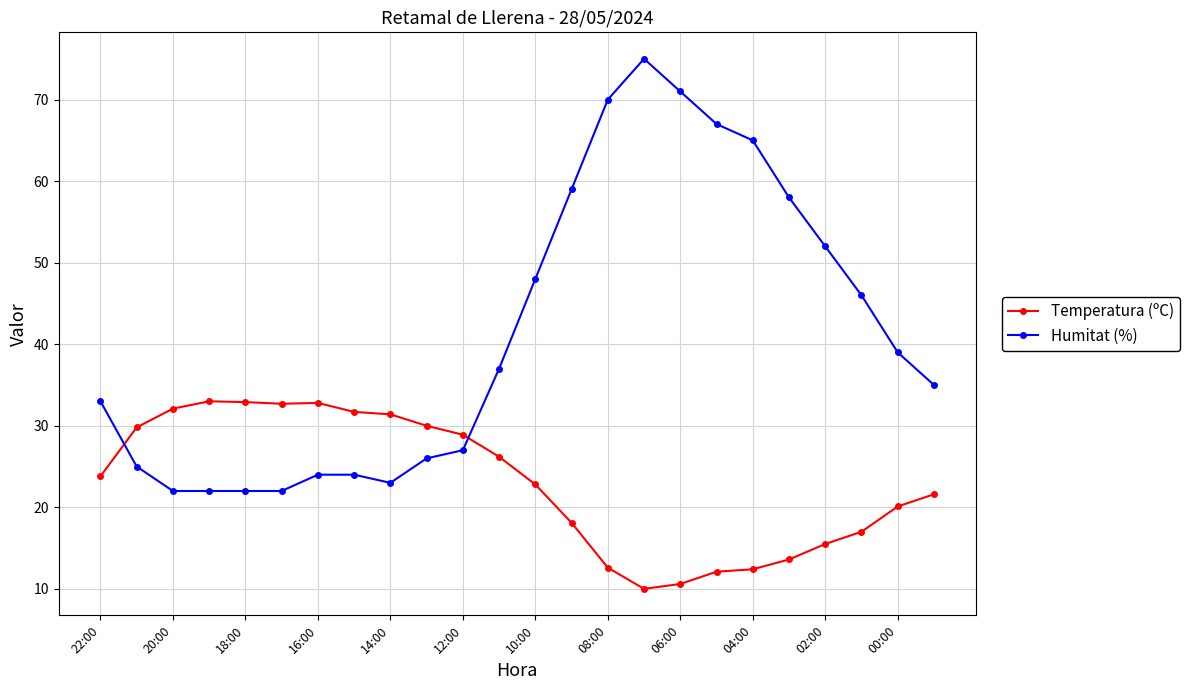

What is the minimum value for Temperatura (ºC)?

10.0